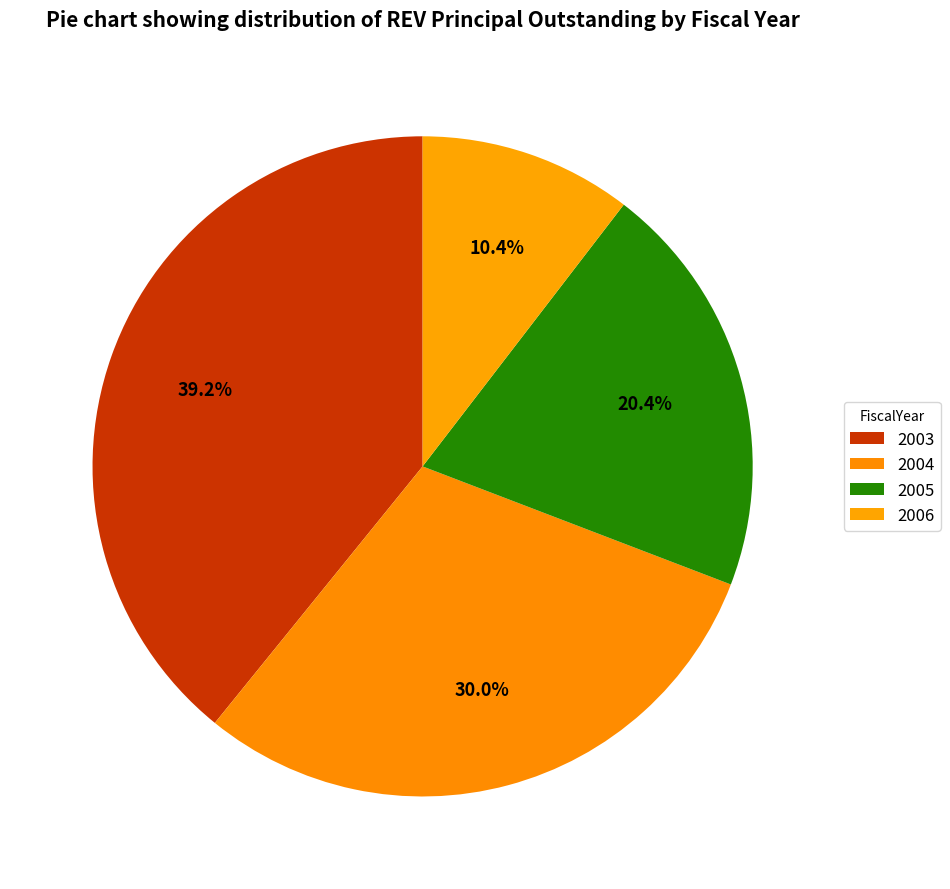

What is the largest slice in the pie chart?

2003